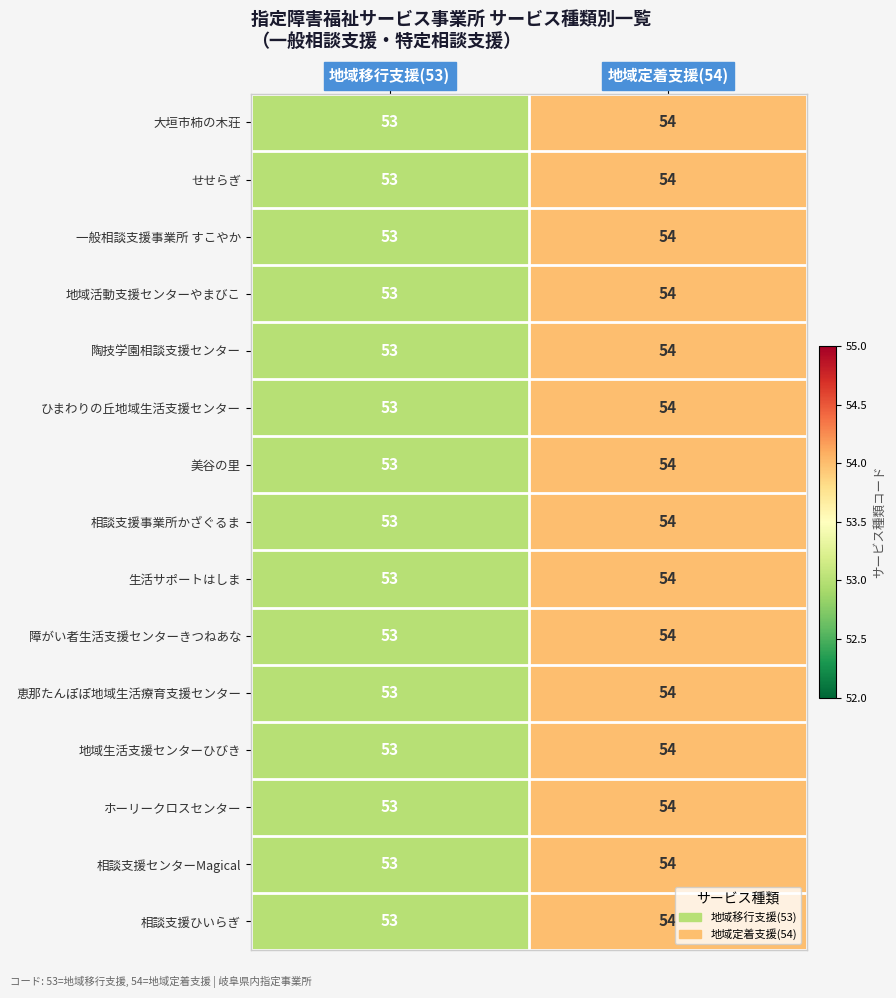

True or false: 恵那たんぽぽ地域生活療育支援センター has a value of 21 at 地域移行支援(53).

False